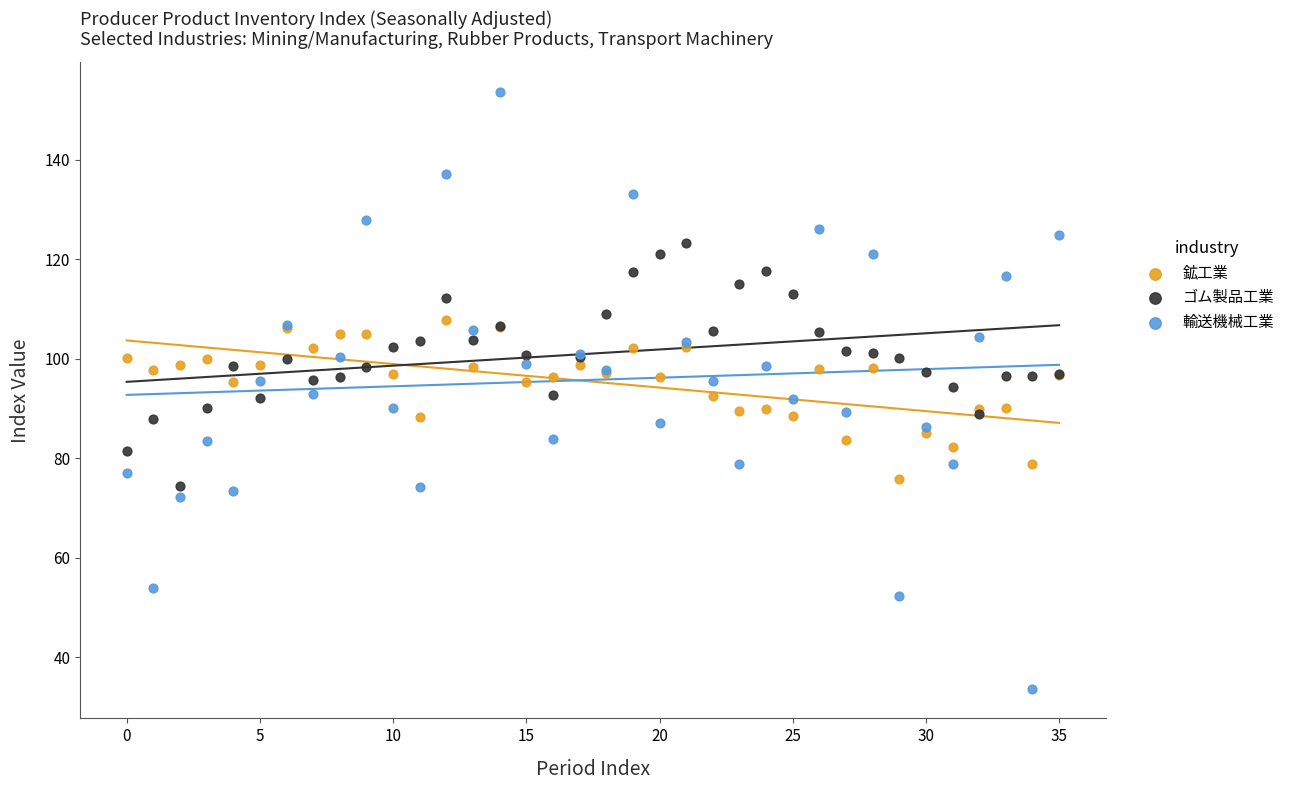

Which series contains the lowest Y value?

輸送機械工業